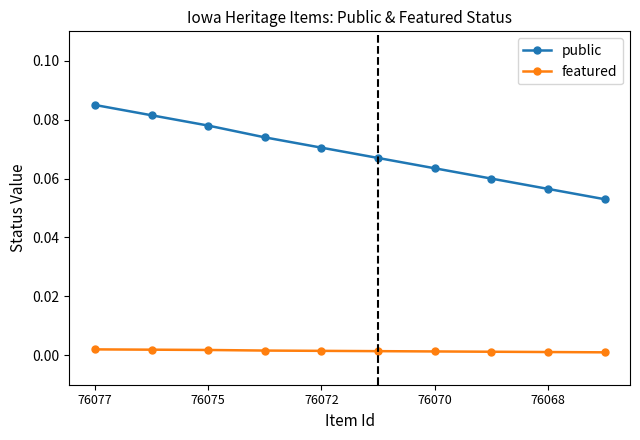

What is the sum of all public values?

0.7